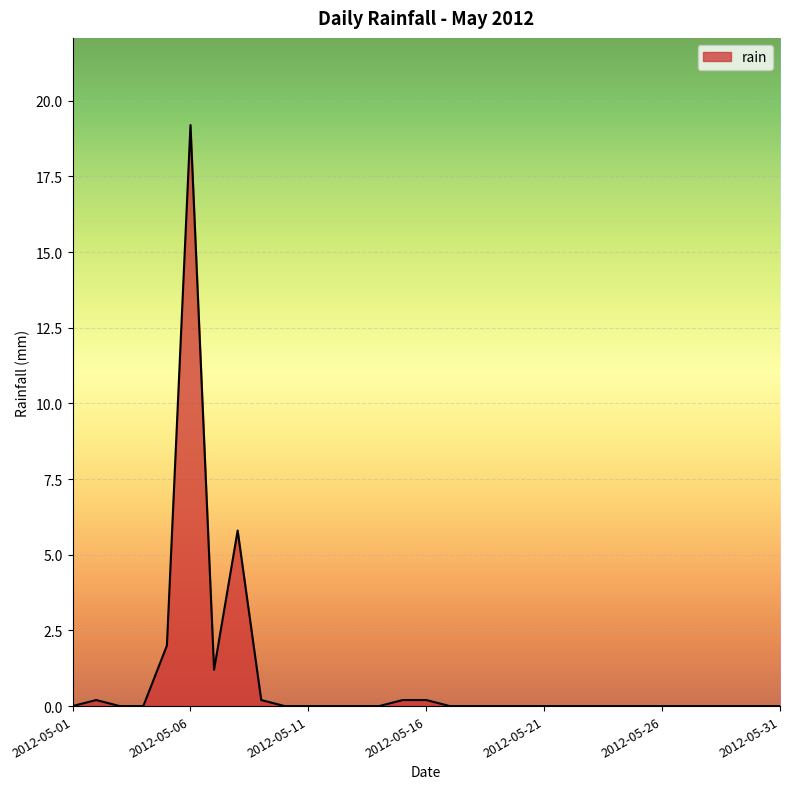

What is the difference between the maximum and minimum values?

19.2